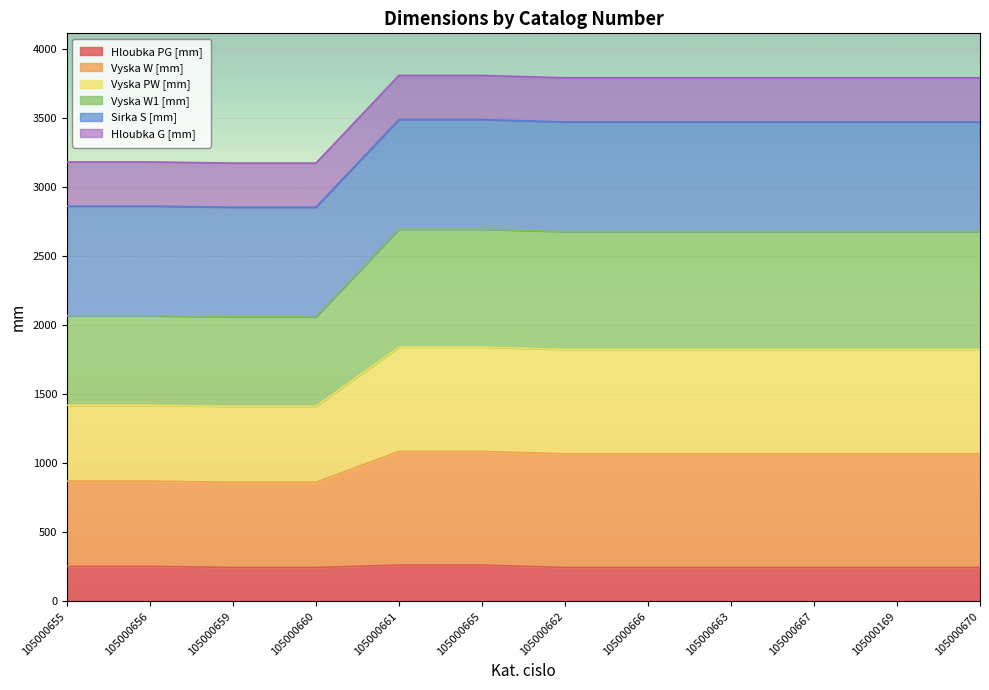

What is the difference between the maximum and second lowest values in the Hloubka PG [mm] series?

17